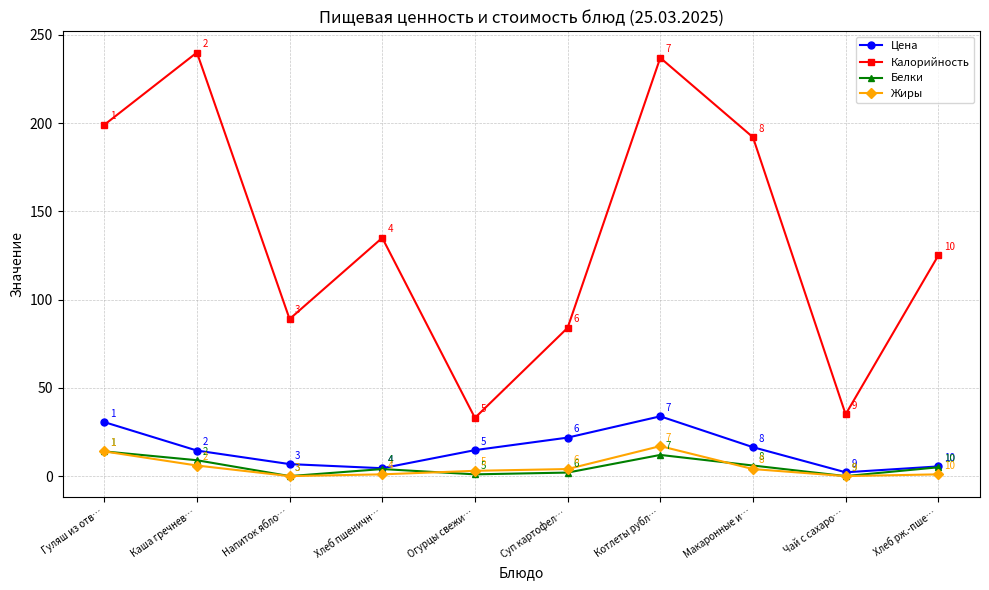

True or false: Калорийность and Белки intersect in this chart.

False